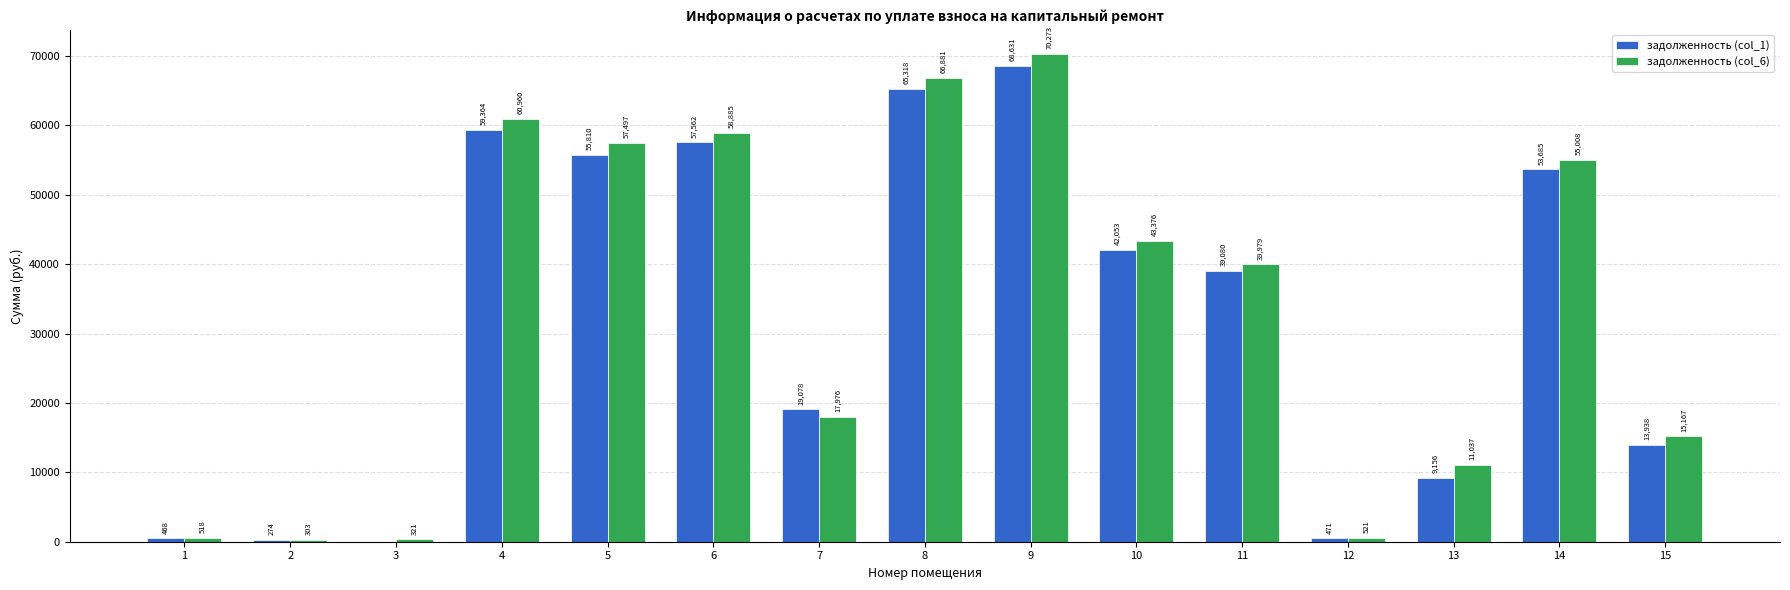

Where does the задолженность (col_6) series first go above 39978?

4